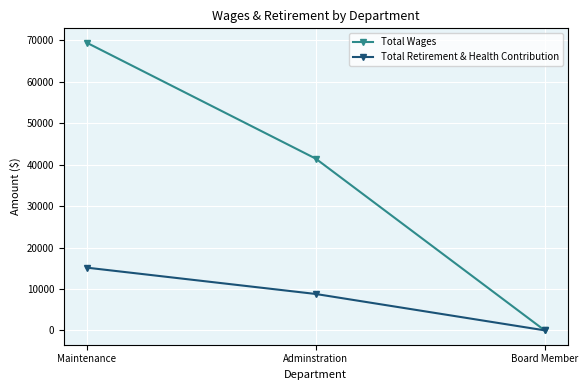

List the labels in order of Total Retirement & Health Contribution value, smallest first.

Board Member, Adminstration, Maintenance